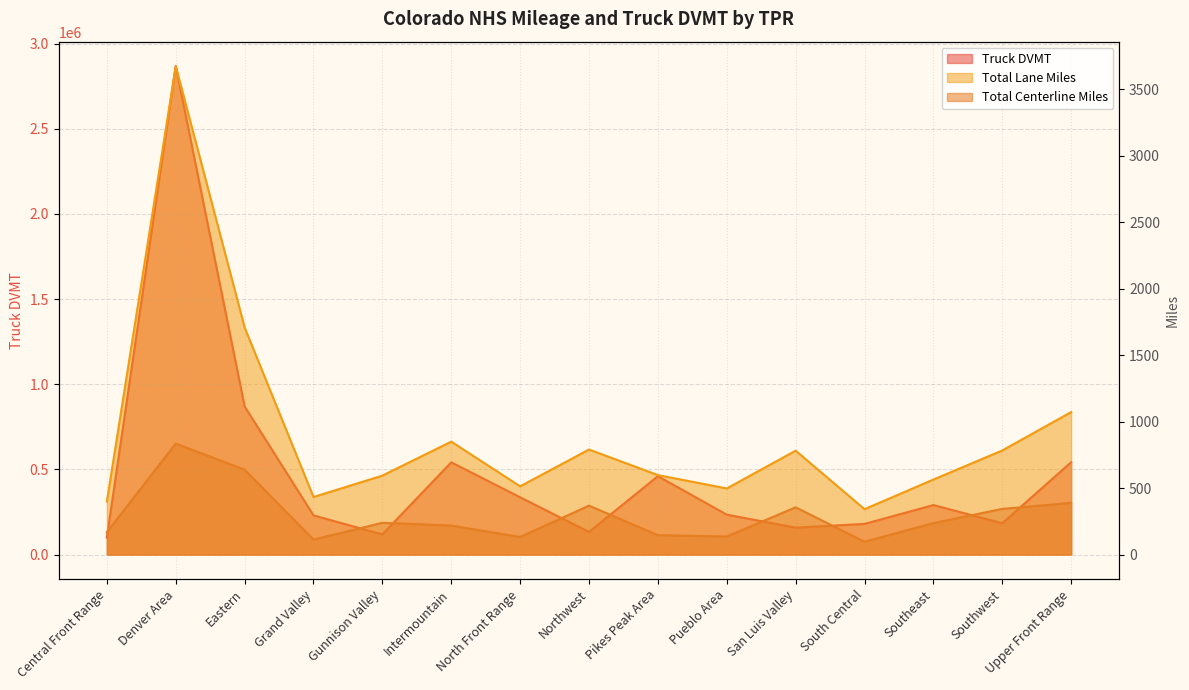

In Truck DVMT, how many points are lower than both neighbors (excluding endpoints)?

4